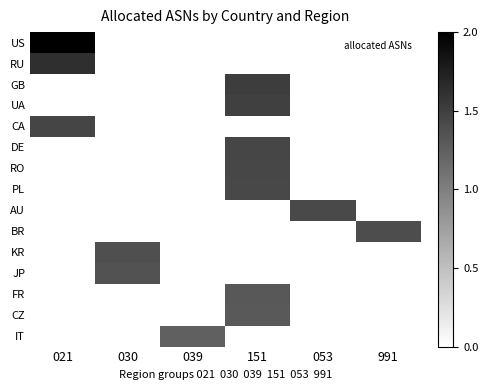

Which series changed the most between 030 and 991?

BR